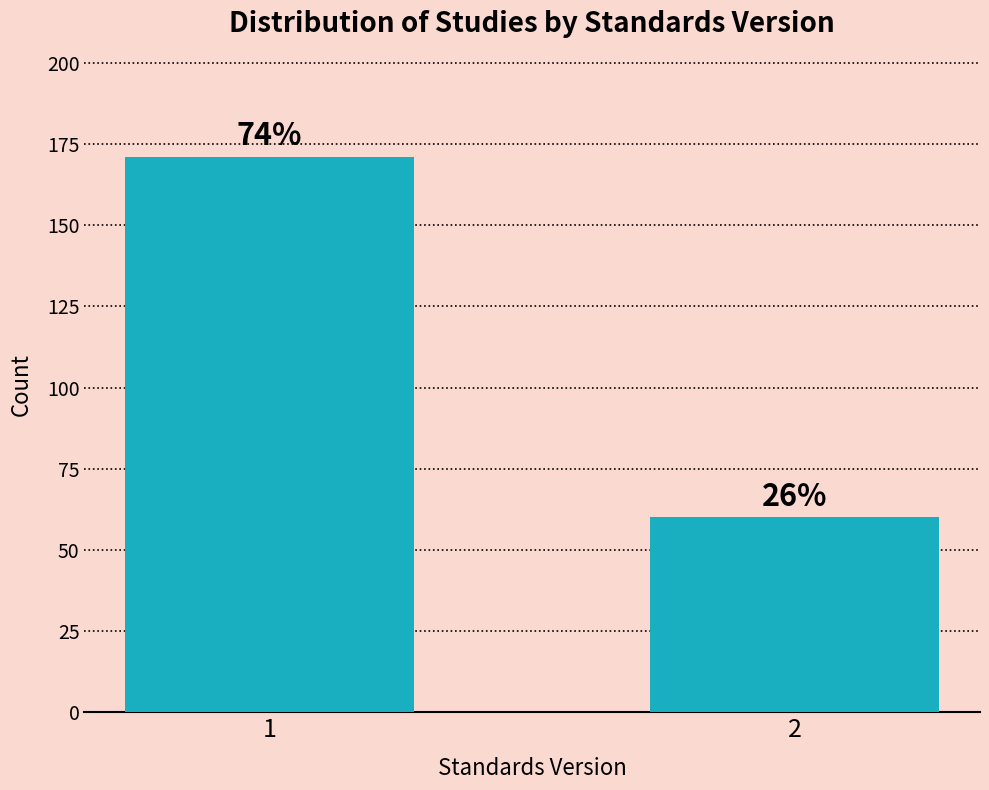

How many bars are there in total?

2